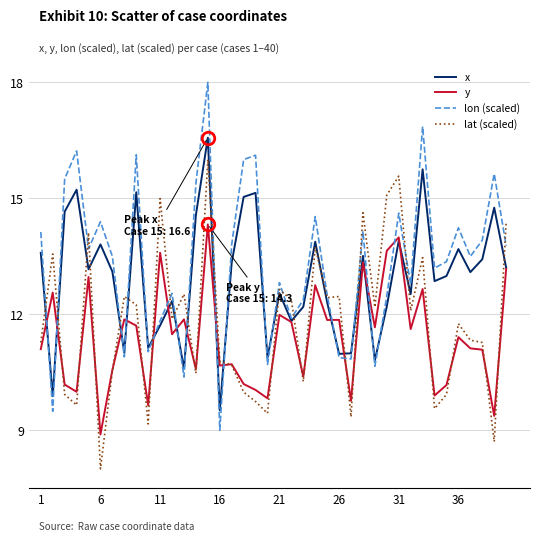

What is the maximum value for x?

16.6